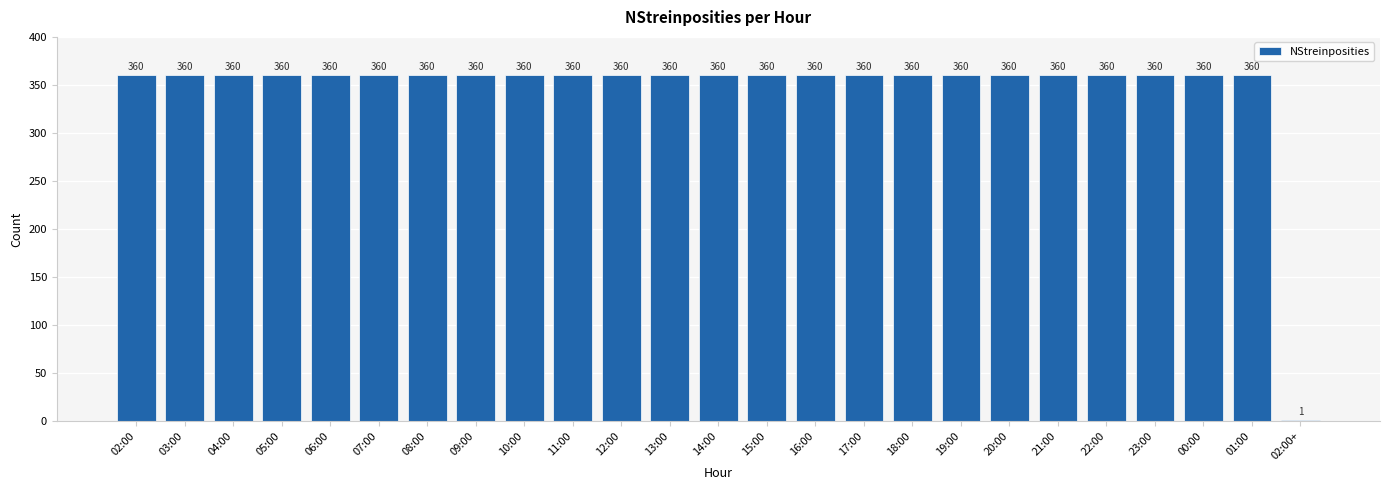

Approximately how many times larger is the value at 05:00 compared to 19:00?

1.0